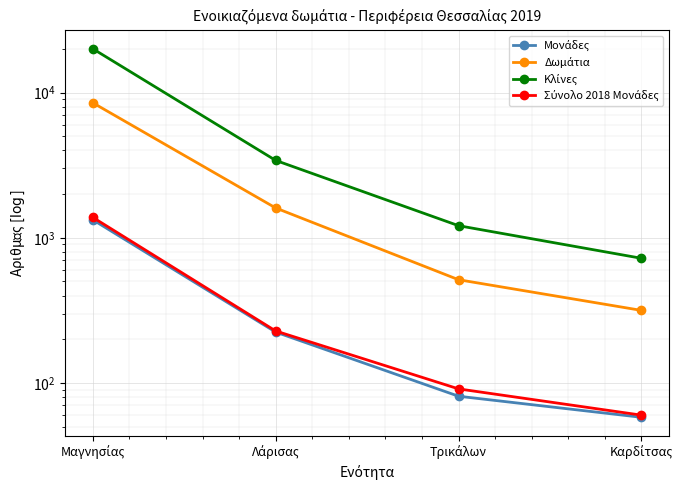

How many values in the Σύνολο 2018 Μονάδες series exceed 228?

1